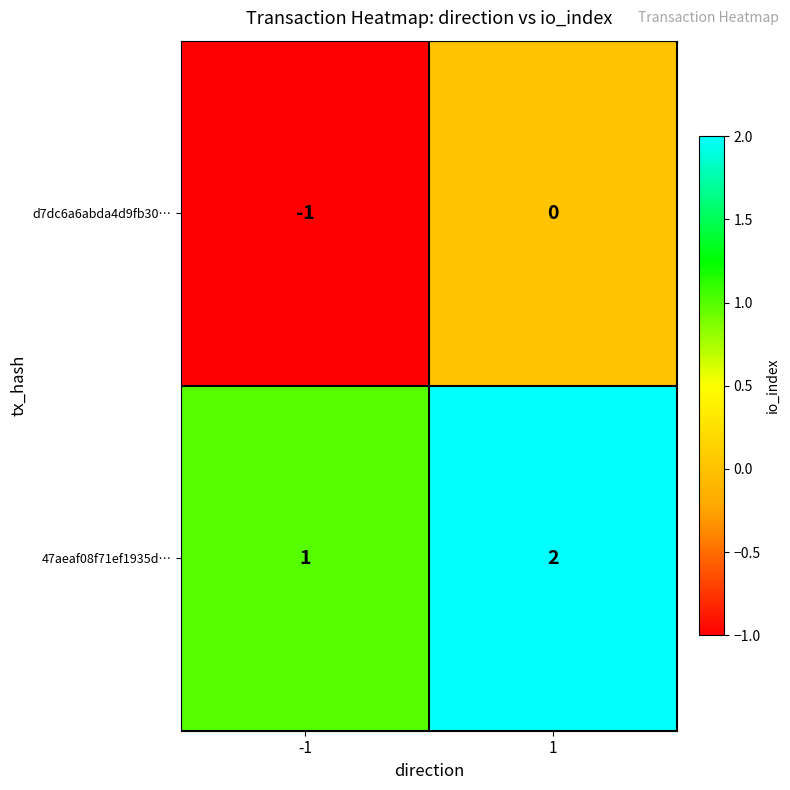

Rank the series by their maximum value, from lowest to highest.

d7dc6a6abda4d9fb30…, 47aeaf08f71ef1935d…